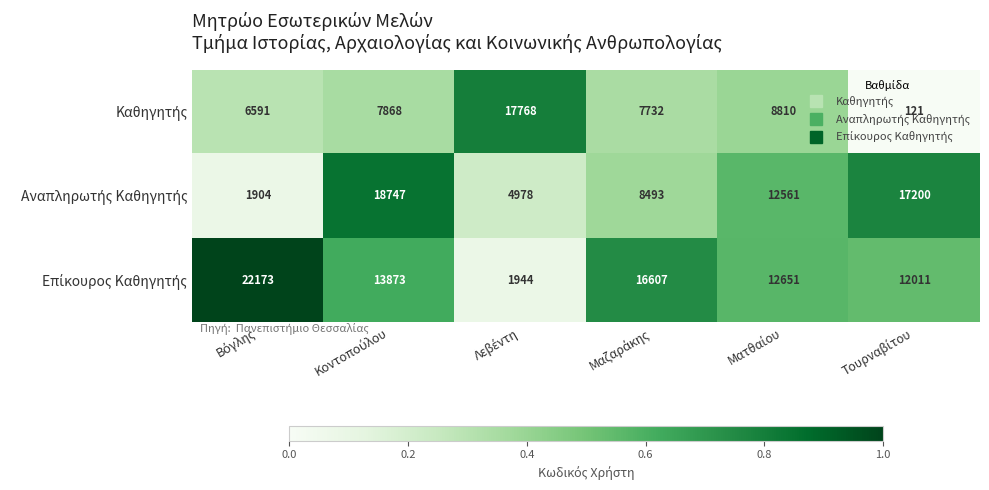

List the series in order of their overall mean, lowest first.

Καθηγητής, Αναπληρωτής Καθηγητής, Επίκουρος Καθηγητής